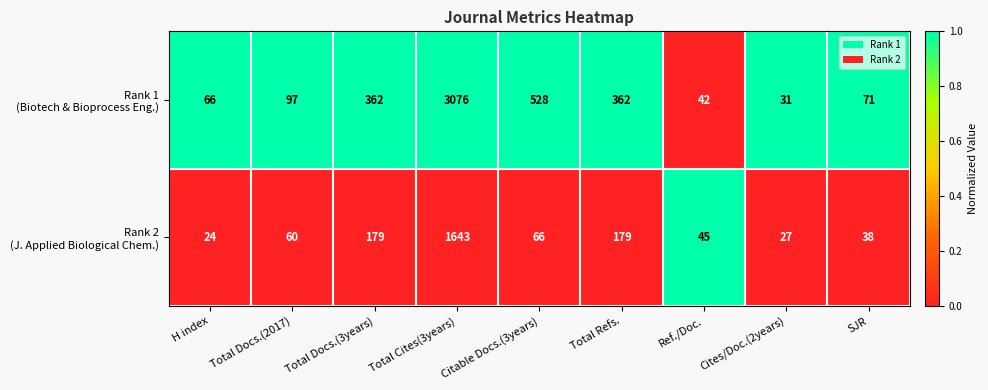

What is the minimum value shown in the chart?

24